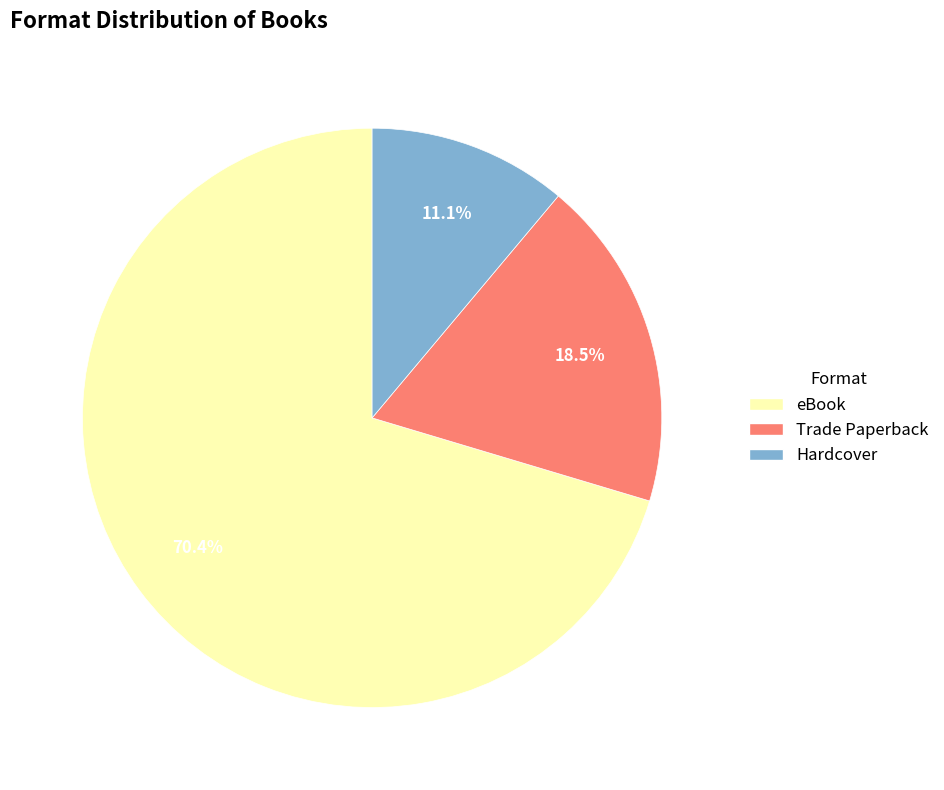

Is there a majority slice in this chart?

Yes